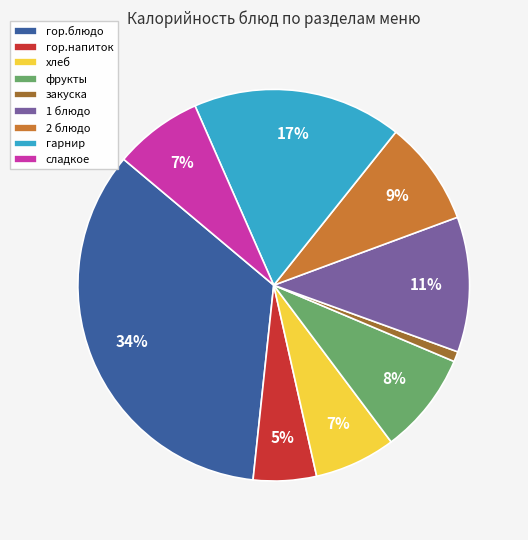

Between хлеб and гор.напиток, which is larger?

хлеб